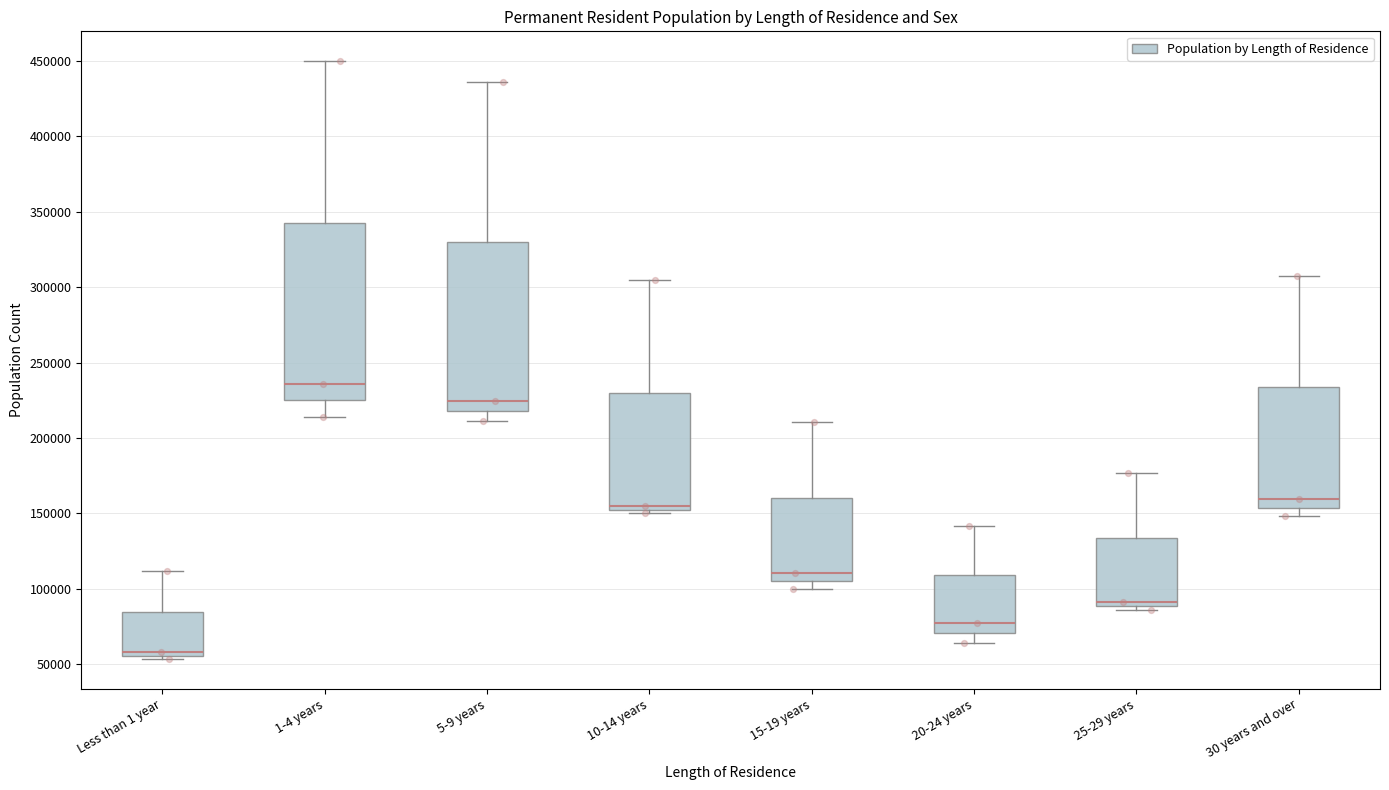

Which box has the lowest median line?

Less than 1 year